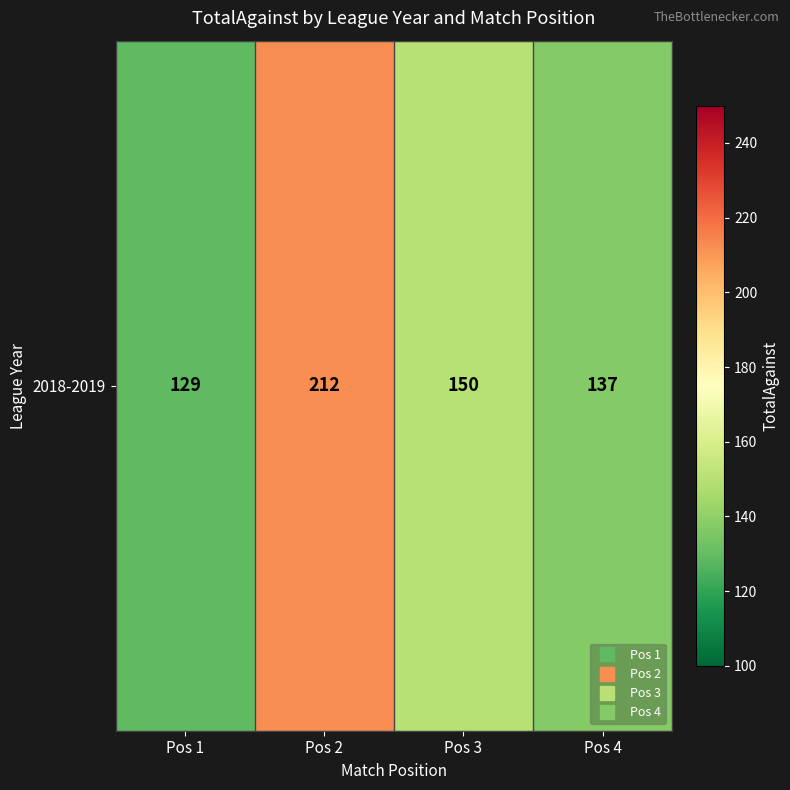

What is the sum of the values at Pos 4 and Pos 1?

266